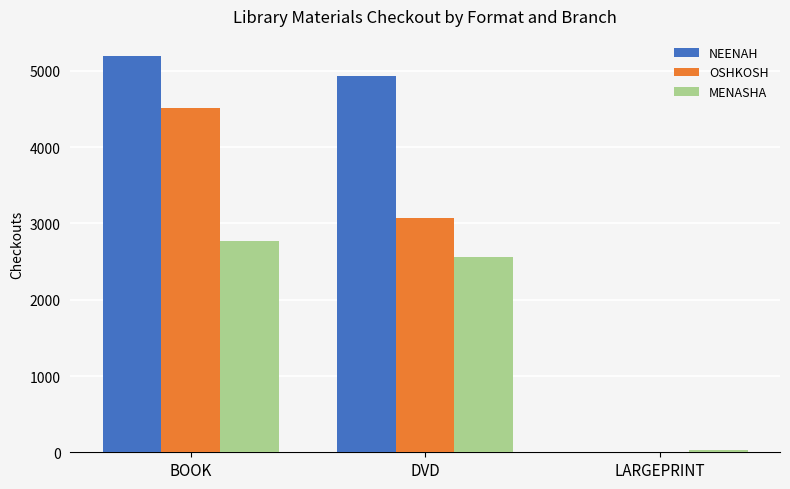

What value does the NEENAH series have at BOOK?

5200